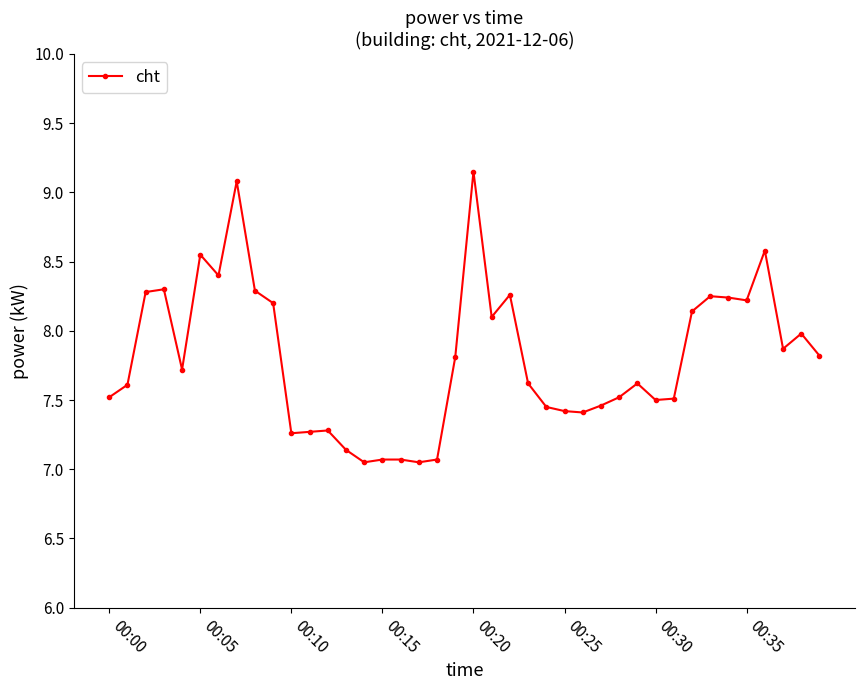

What is the average value?

7.8